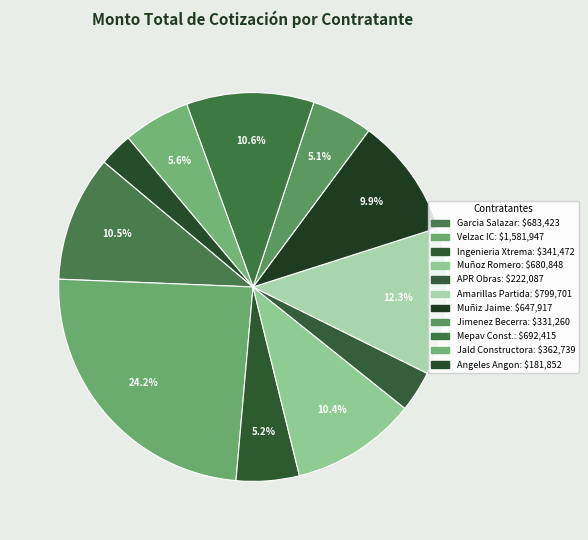

How many segments does this pie chart have?

11